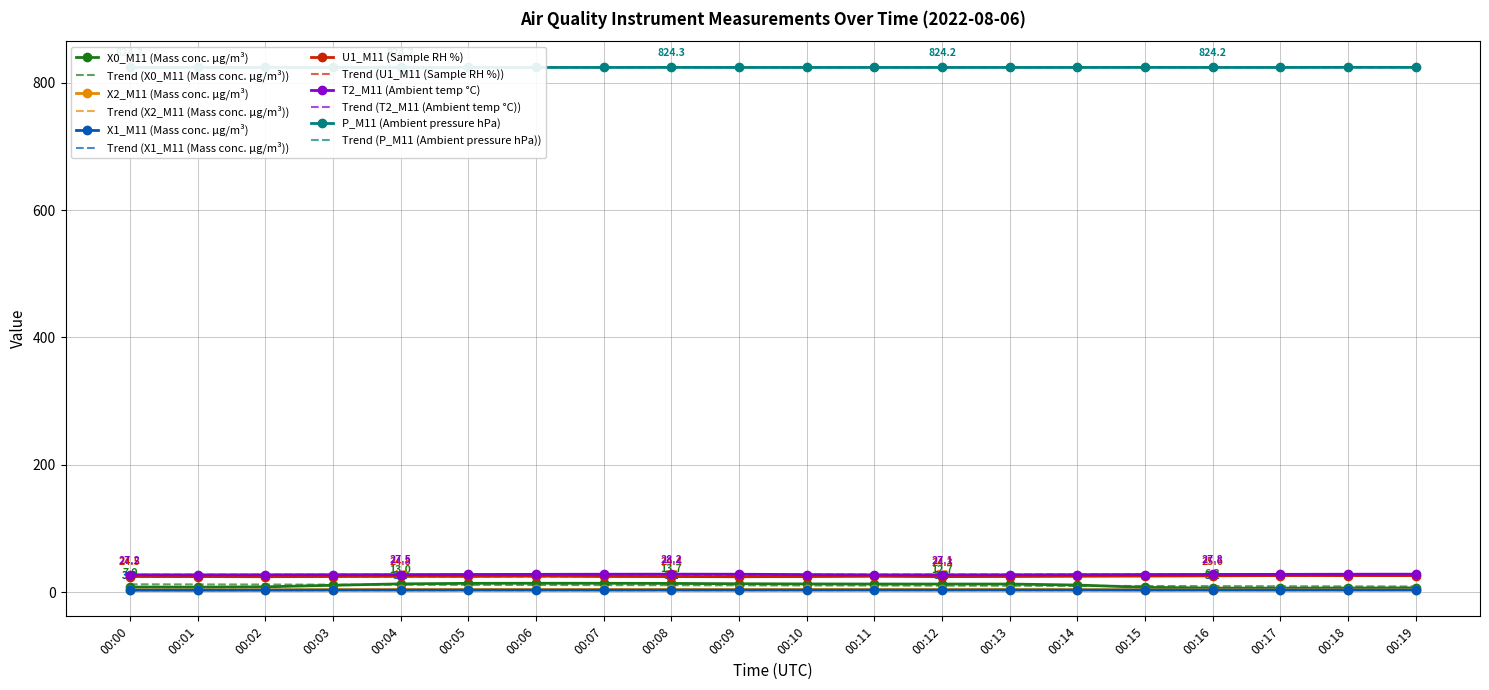

Reading right to left, list all the values displayed in this chart.

X0_M11 (Mass conc. μg/m³): 00:19=6.6	00:18=6.5	00:17=6.3	00:16=6.3	00:15=7.5	00:14=11.1	00:13=12.7	00:12=12.7	00:11=12.7	00:10=12.9	00:09=13.2	00:08=13.7	00:07=13.9	00:06=13.9	00:05=13.8	00:04=13.0	00:03=10.8	00:02=8.3	00:01=7.8	00:00=7.9
X2_M11 (Mass conc. μg/m³): 00:19=3.8	00:18=3.7	00:17=3.7	00:16=3.7	00:15=3.7	00:14=4.0	00:13=4.3	00:12=4.3	00:11=4.3	00:10=4.3	00:09=4.2	00:08=4.2	00:07=4.2	00:06=4.2	00:05=4.2	00:04=4.2	00:03=4.0	00:02=3.6	00:01=3.5	00:00=3.5
X1_M11 (Mass conc. μg/m³): 00:19=3.2	00:18=3.2	00:17=3.2	00:16=3.2	00:15=3.2	00:14=3.2	00:13=3.2	00:12=3.2	00:11=3.2	00:10=3.1	00:09=3.1	00:08=3.1	00:07=3.1	00:06=3.1	00:05=3.1	00:04=3.1	00:03=3.1	00:02=3.0	00:01=3.0	00:00=3.0
U1_M11 (Sample RH %): 00:19=25.9	00:18=26.0	00:17=26.0	00:16=25.6	00:15=25.2	00:14=24.9	00:13=24.5	00:12=24.3	00:11=24.9	00:10=24.4	00:09=24.2	00:08=24.4	00:07=24.6	00:06=25.1	00:05=24.7	00:04=24.8	00:03=24.5	00:02=24.2	00:01=24.4	00:00=24.5
T2_M11 (Ambient temp °C): 00:19=28.2	00:18=28.1	00:17=27.9	00:16=27.8	00:15=27.6	00:14=27.4	00:13=27.2	00:12=27.1	00:11=27.1	00:10=27.5	00:09=28.1	00:08=28.2	00:07=28.1	00:06=27.9	00:05=27.7	00:04=27.5	00:03=27.3	00:02=27.2	00:01=27.1	00:00=27.2
P_M11 (Ambient pressure hPa): 00:19=824.3	00:18=824.4	00:17=824.2	00:16=824.2	00:15=824.3	00:14=824.2	00:13=824.2	00:12=824.2	00:11=824.2	00:10=824.2	00:09=824.2	00:08=824.3	00:07=824.2	00:06=824.2	00:05=824.2	00:04=824.2	00:03=824.2	00:02=824.2	00:01=824.2	00:00=824.2